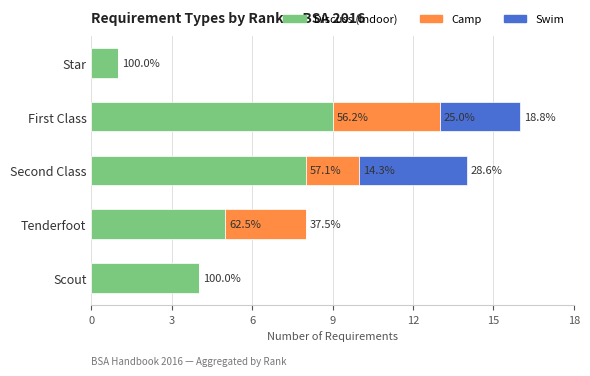

What is the value of the Camp bar at the 4th from the left?

4